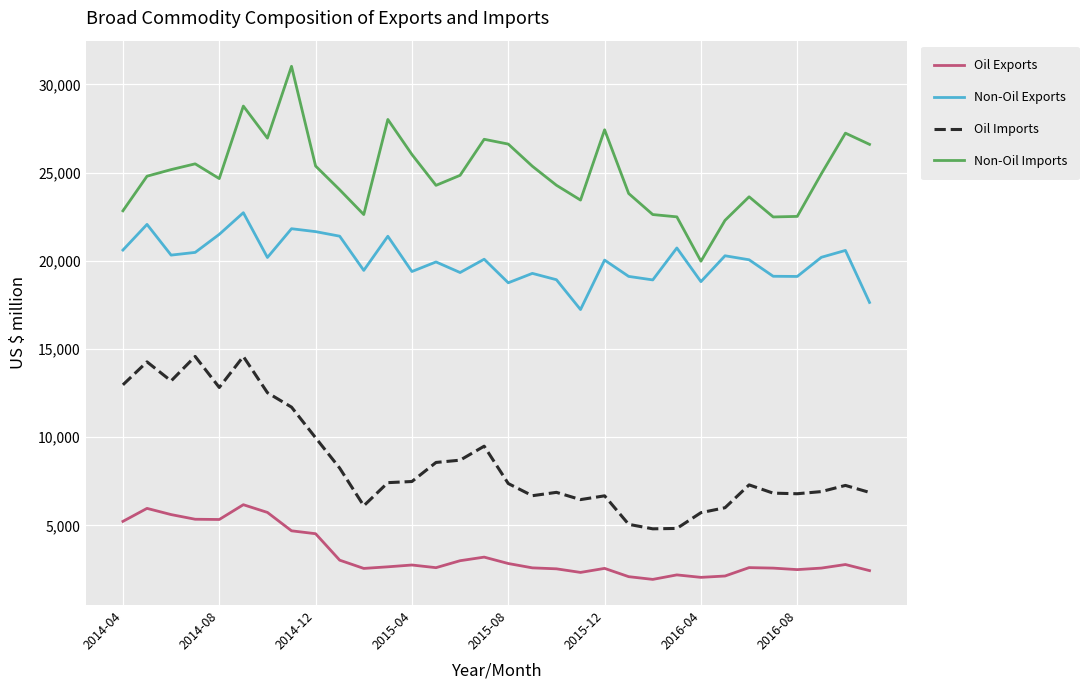

What is the minimum value for Non-Oil Imports?

19973.1